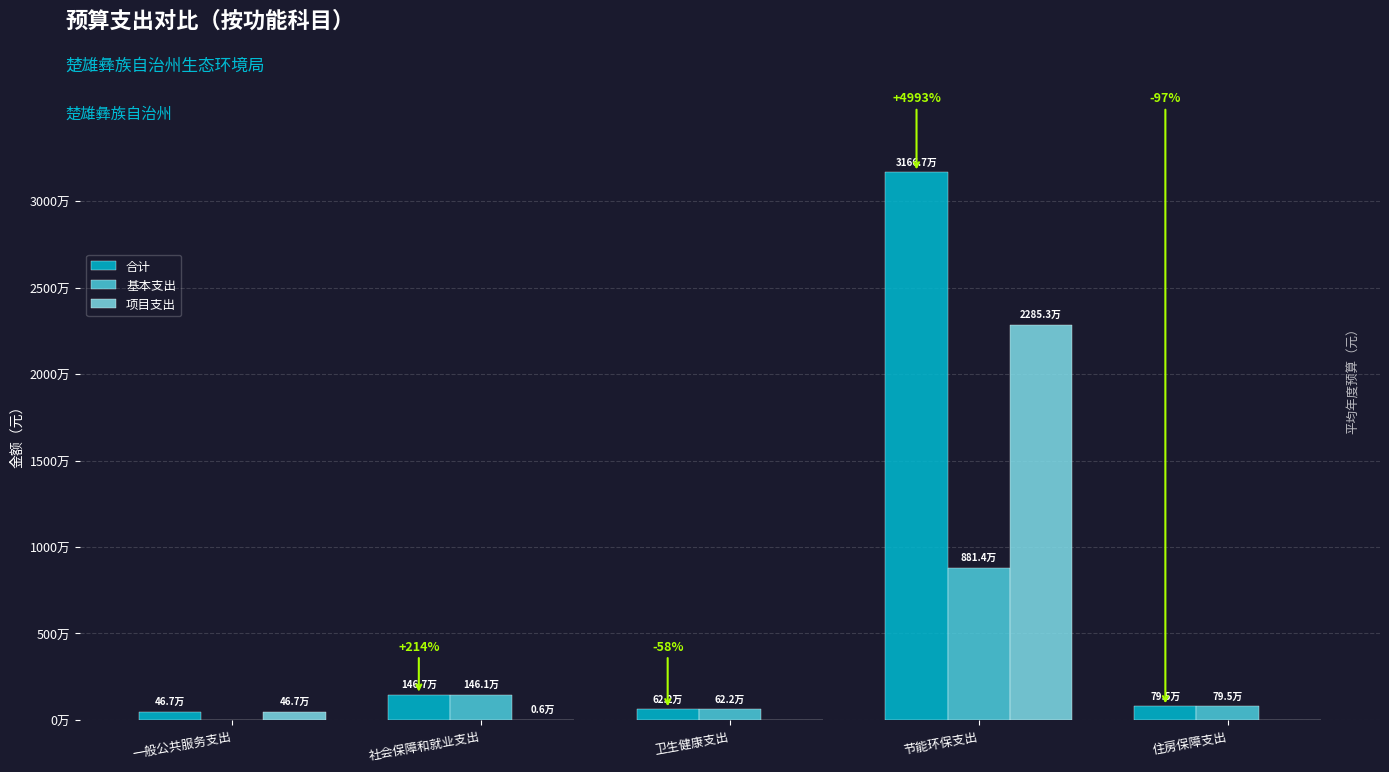

Are the bars grouped side by side (vs. stacked)?

Yes